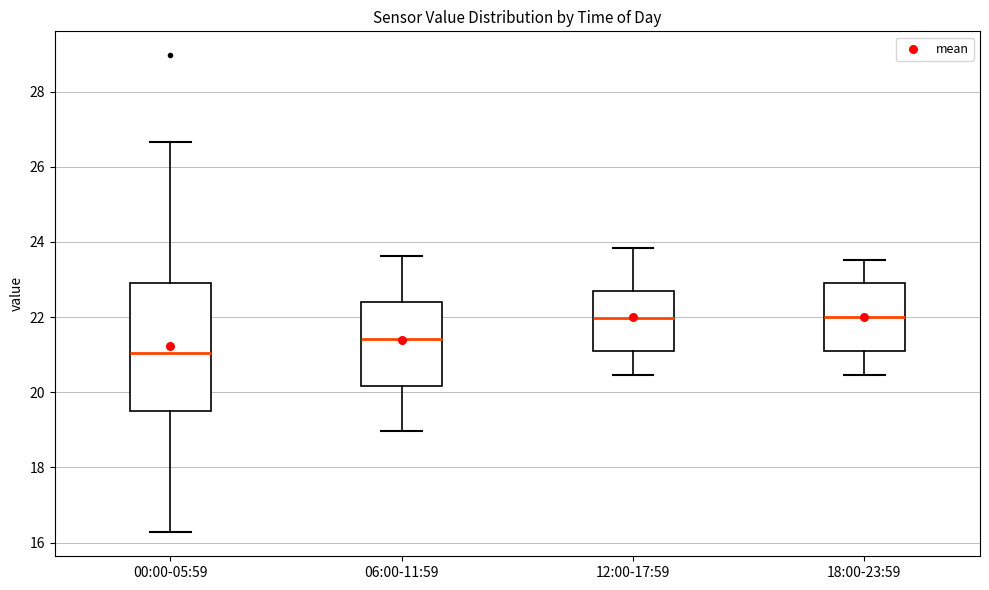

Reading left to right, transcribe this box plot: for each box, give where its median line is, the range the box spans, and where its two whiskers end, as read against the y-axis. The values are not printed on the chart, so give them approximately, as read against the axis.

00:00-05:59: median 21.0, box 19.4 to 23.0, whiskers 16.2 to 26.6
06:00-11:59: median 21.4, box 20.2 to 22.4, whiskers 19.0 to 23.6
12:00-17:59: median 22.0, box 21.0 to 22.6, whiskers 20.4 to 23.8
18:00-23:59: median 22.0, box 21.0 to 23.0, whiskers 20.4 to 23.6